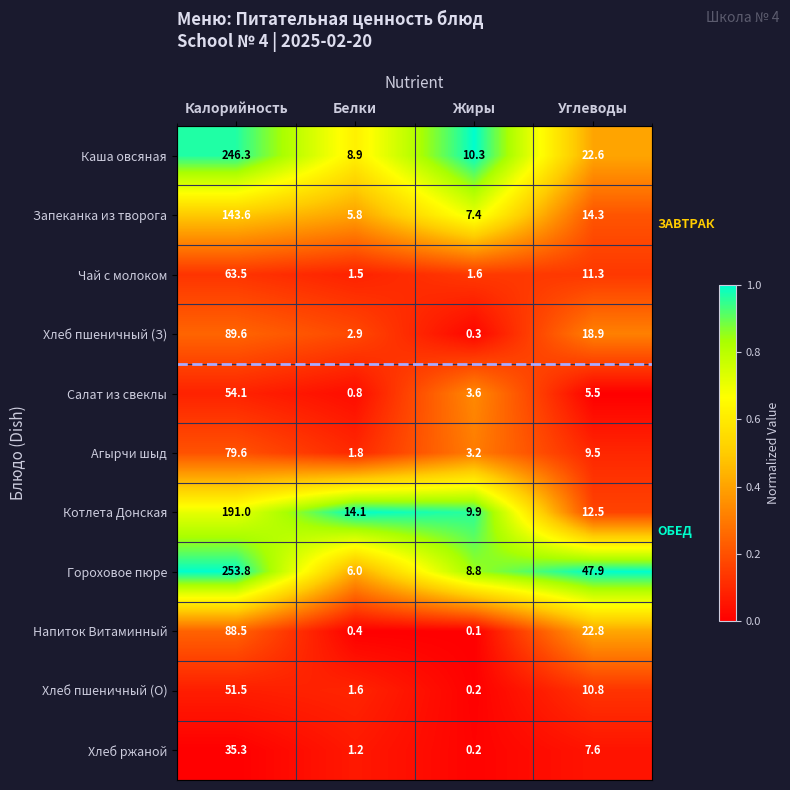

Is it true that Гороховое пюре equals 28.5 at Углеводы?

False